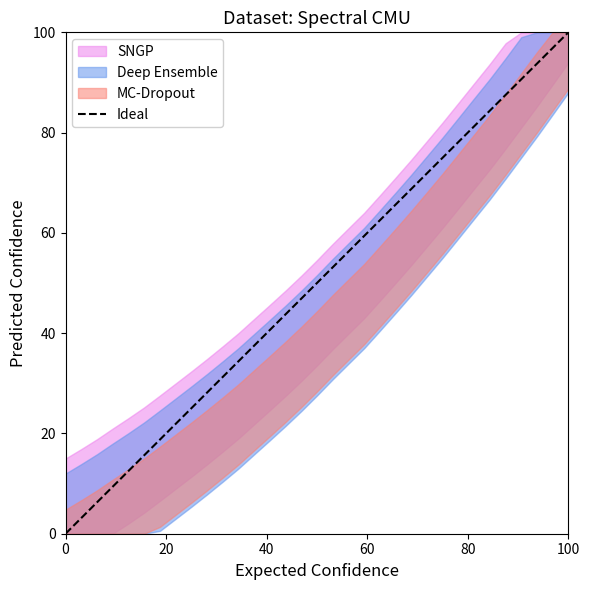

What is the average value?

50